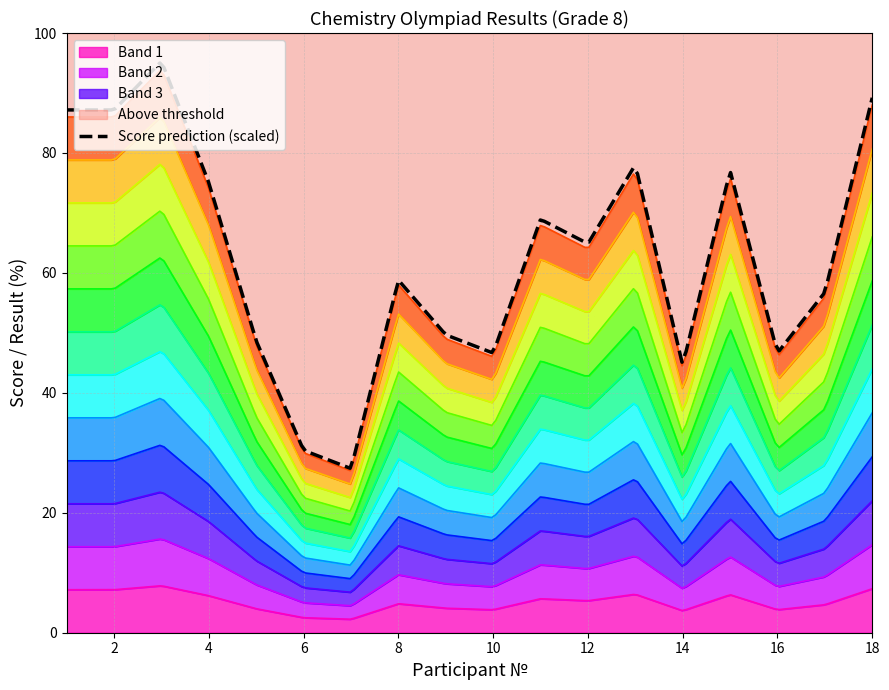

Is it true that Результат (%) equals 48.0 at 5?

True